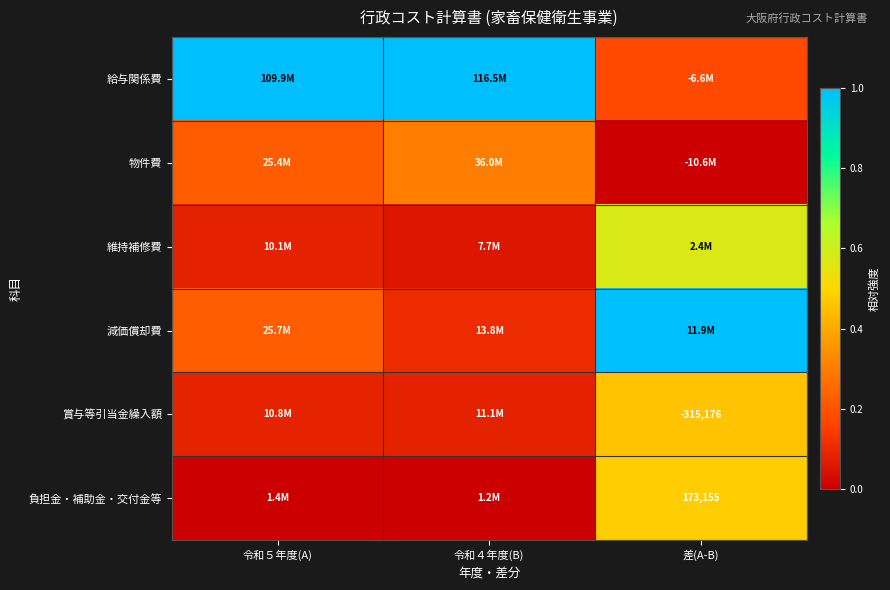

How many series are shown in this chart?

6